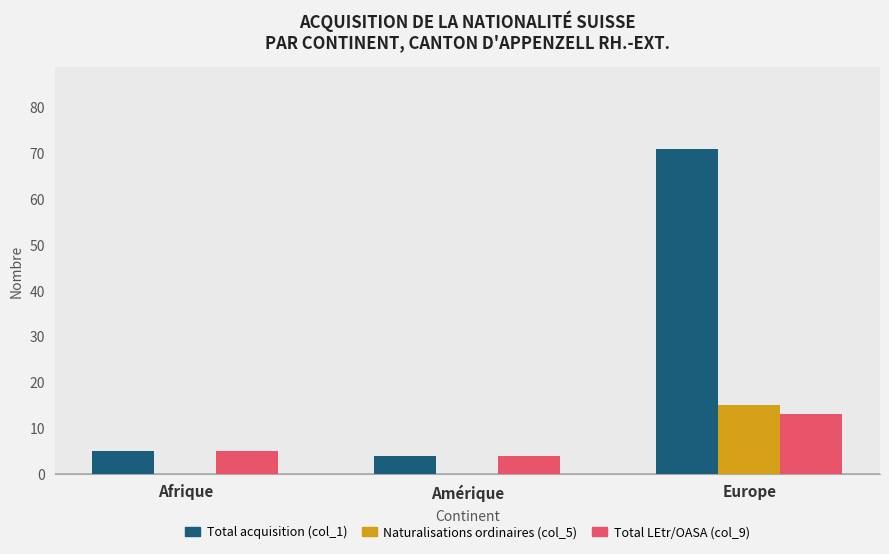

What is the greatest value displayed?

71